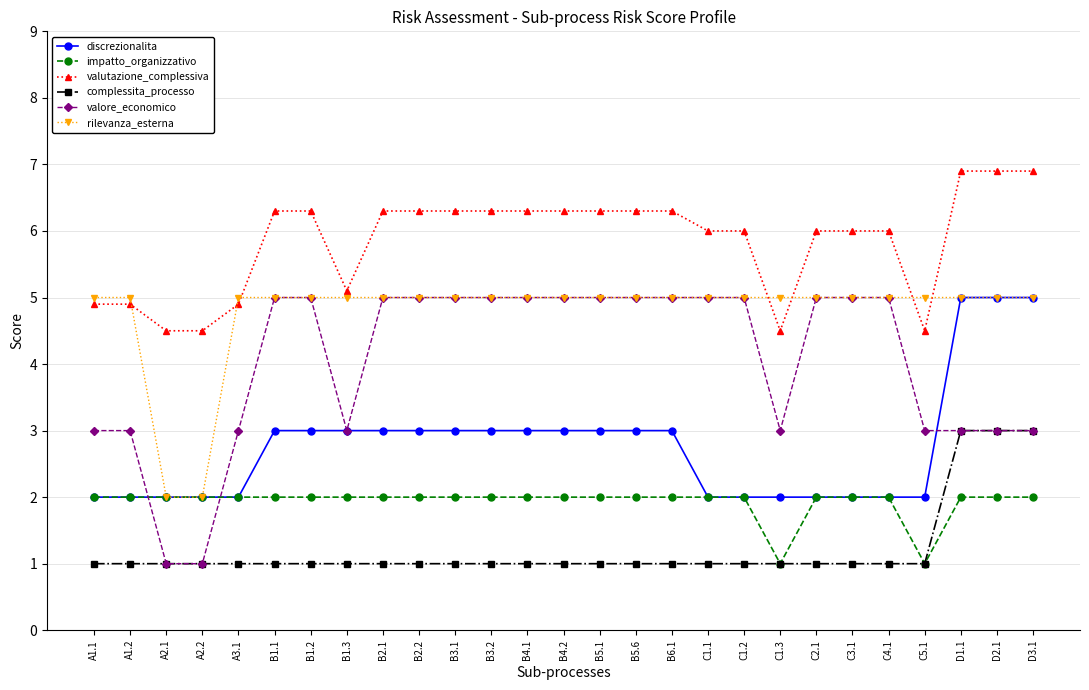

What is the value of the impatto_organizzativo point at the 4th from the left?

2.0